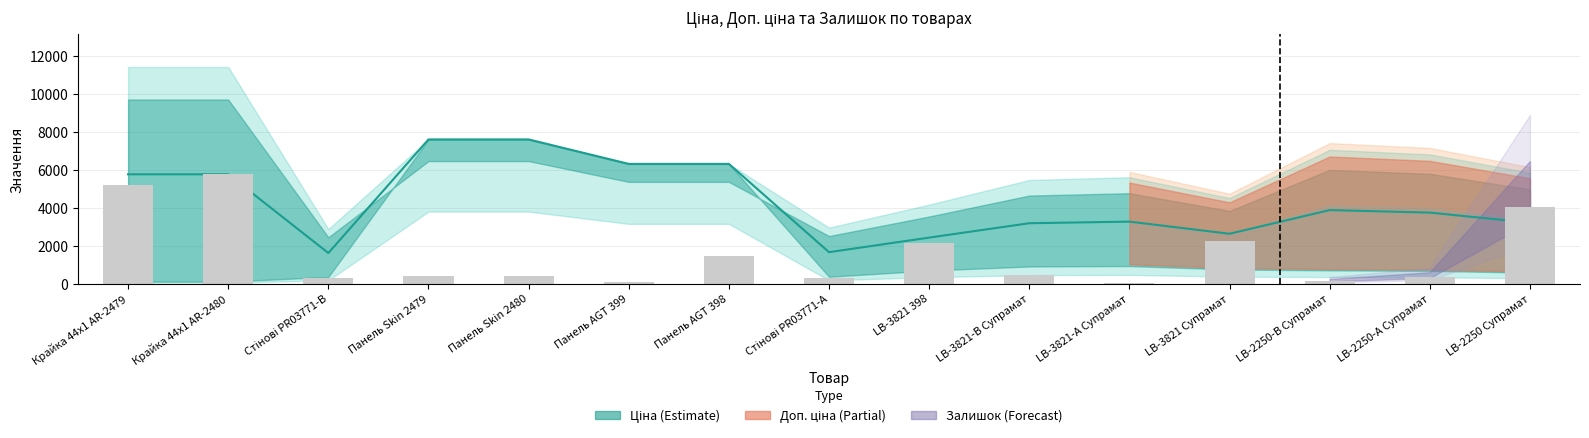

How many bars are there in total?

15